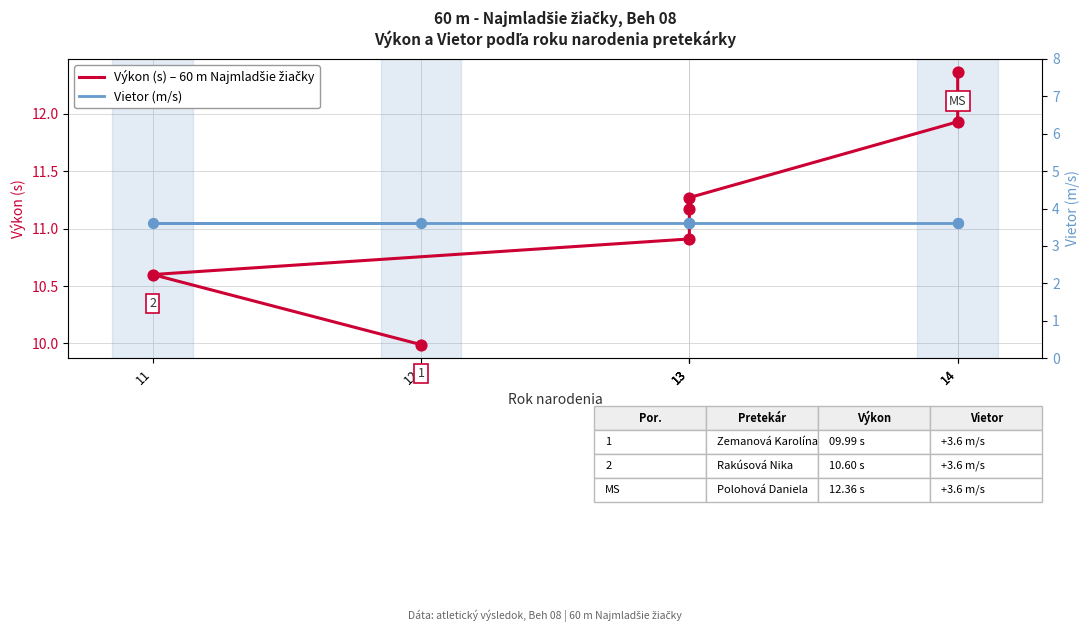

What are all the series names shown in the legend?

Výkon (s) – 60 m Najmladšie žiačky, Vietor (m/s)